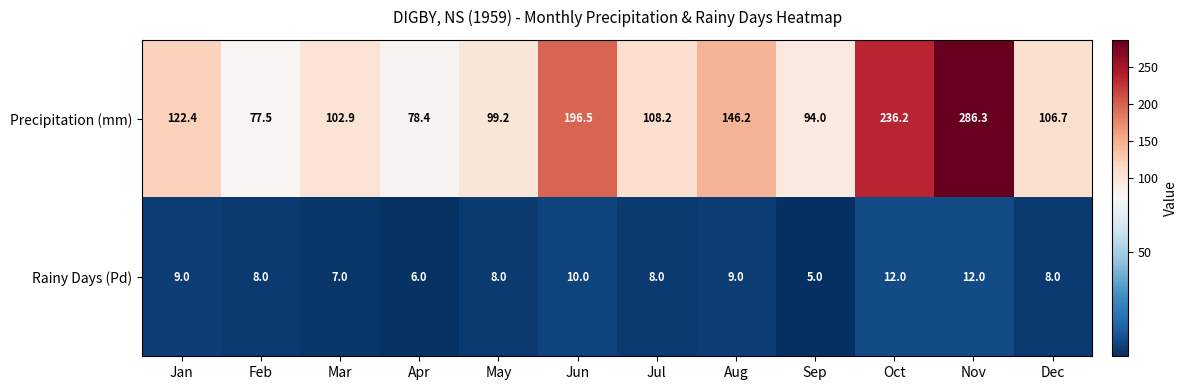

Which series changed the most between Feb and Apr?

Rainy Days (Pd)